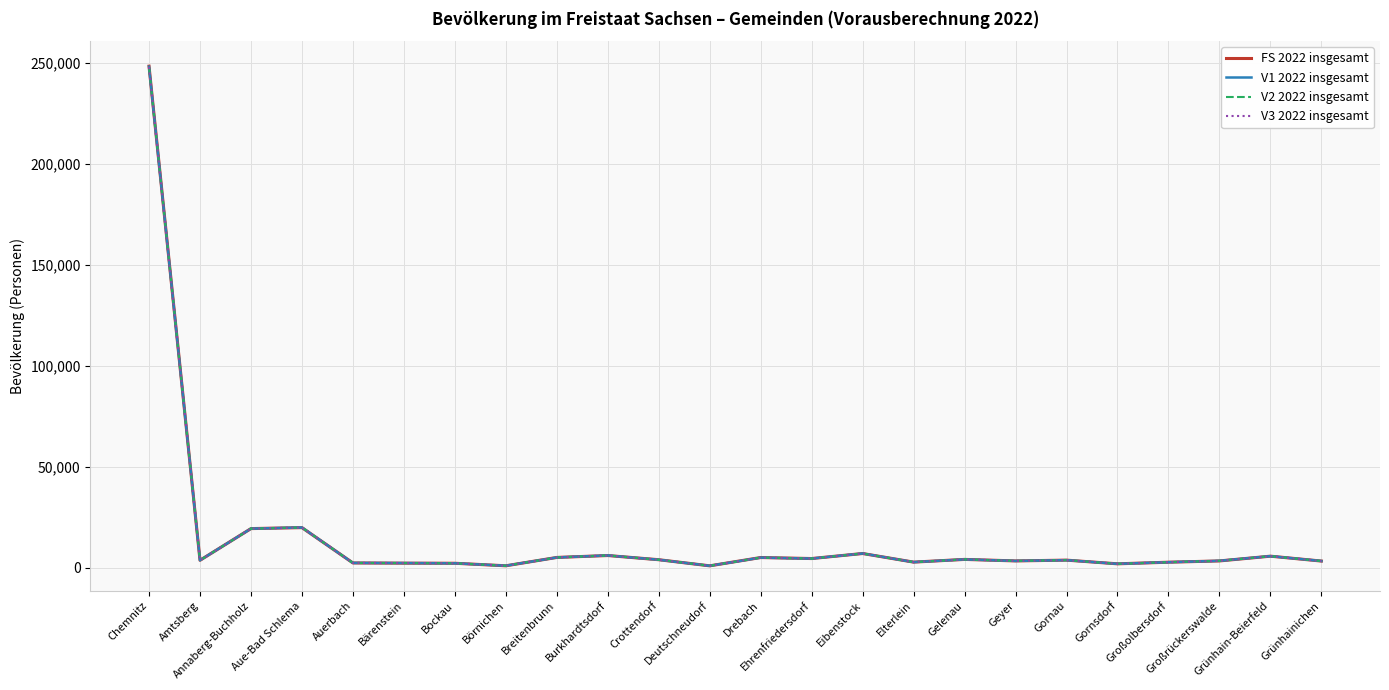

What are all the series names shown in the legend?

FS 2022 insgesamt, V1 2022 insgesamt, V2 2022 insgesamt, V3 2022 insgesamt